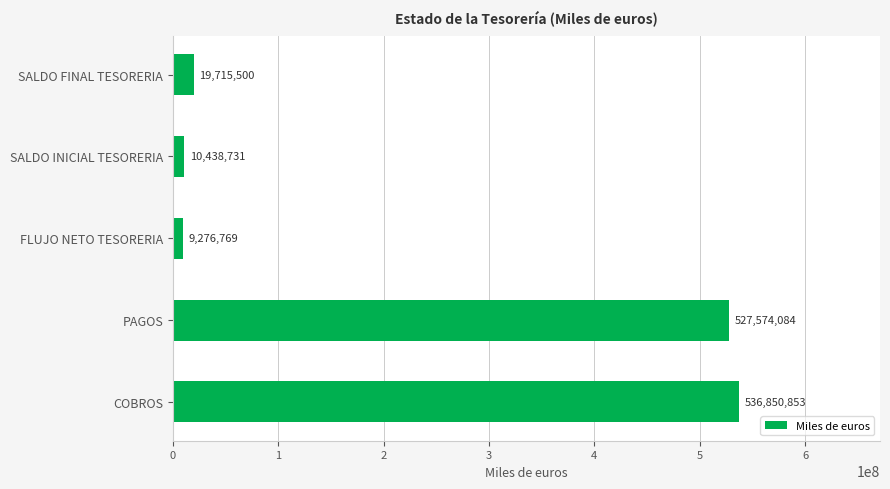

What is the difference between the maximum and minimum values?

527574084